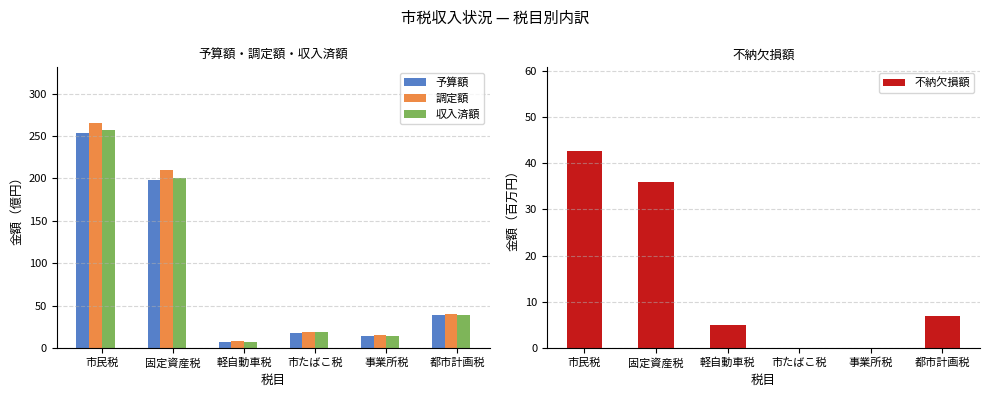

What is the total value across all series at 市たばこ税?

54.2